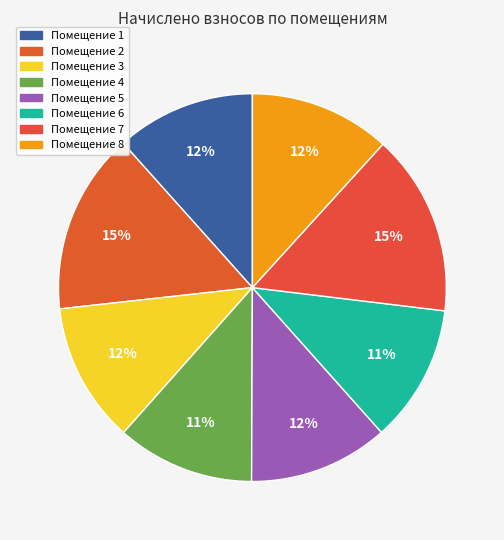

Count the number of slices in the pie.

8